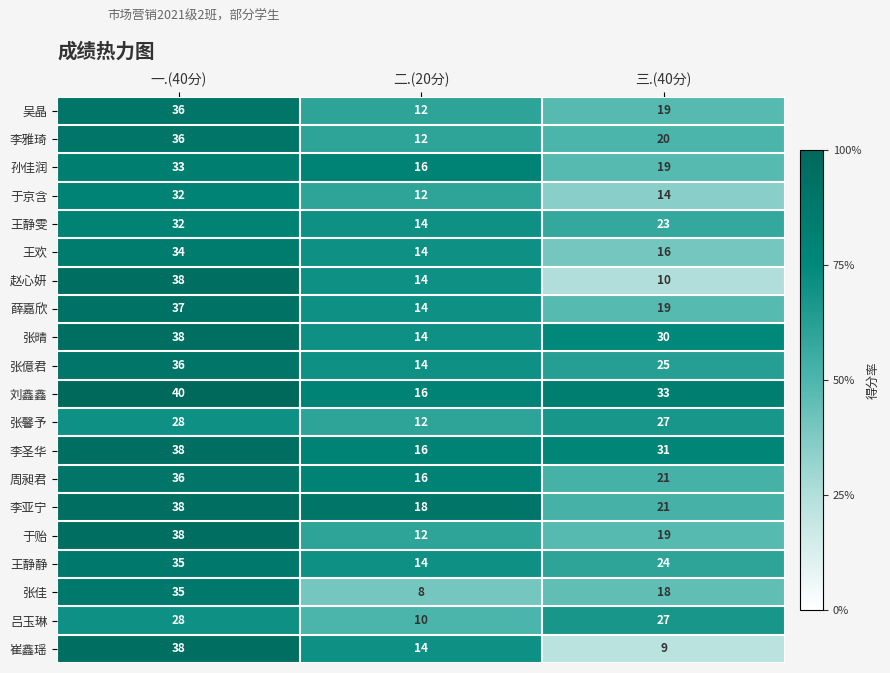

Which series has the widest spread of values?

崔鑫瑶